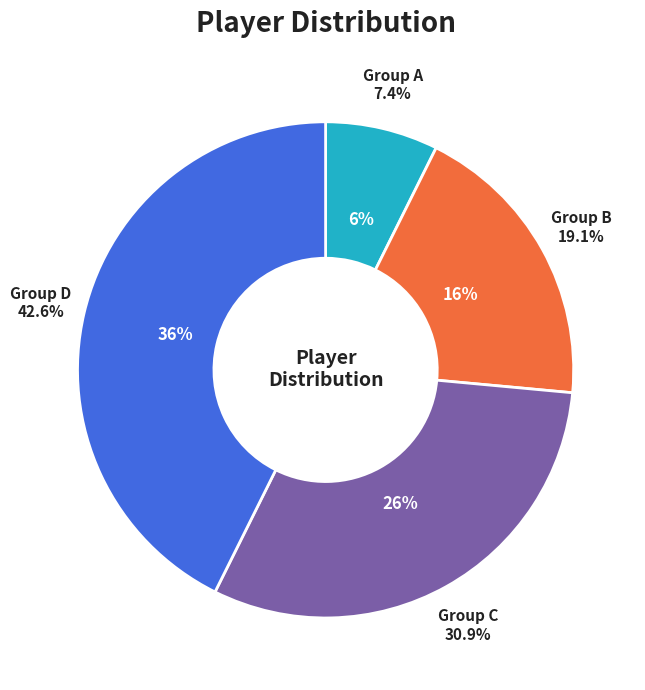

To the nearest percent, what percentage of the pie is 14?

10%